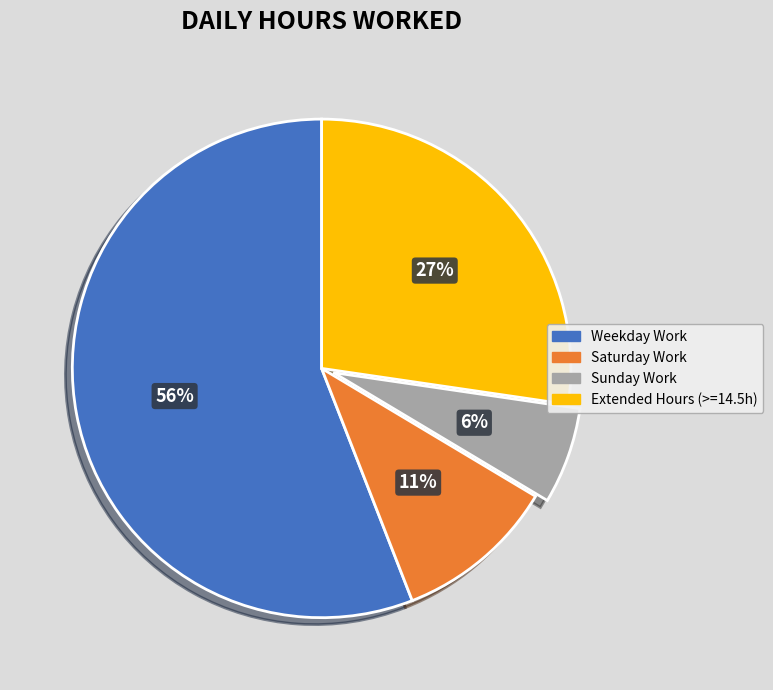

Is there any slice that represents more than half of the pie?

Yes